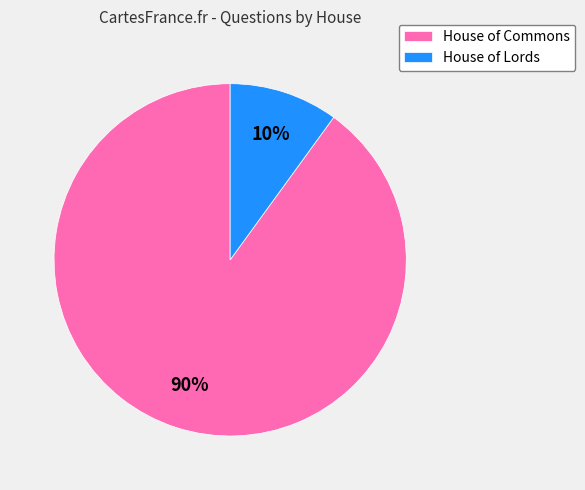

Which slice is the largest?

House of Commons